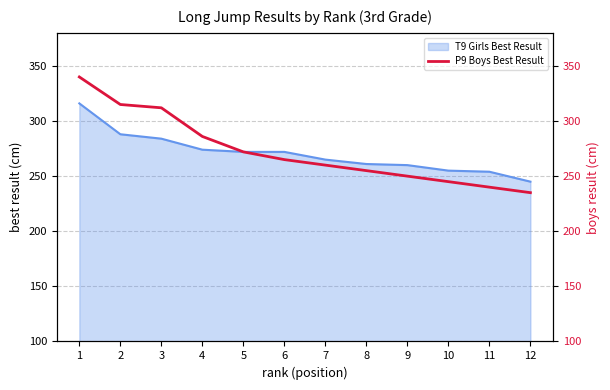

The T9 Girls Best Result series shows 265 at 7. True or false?

True